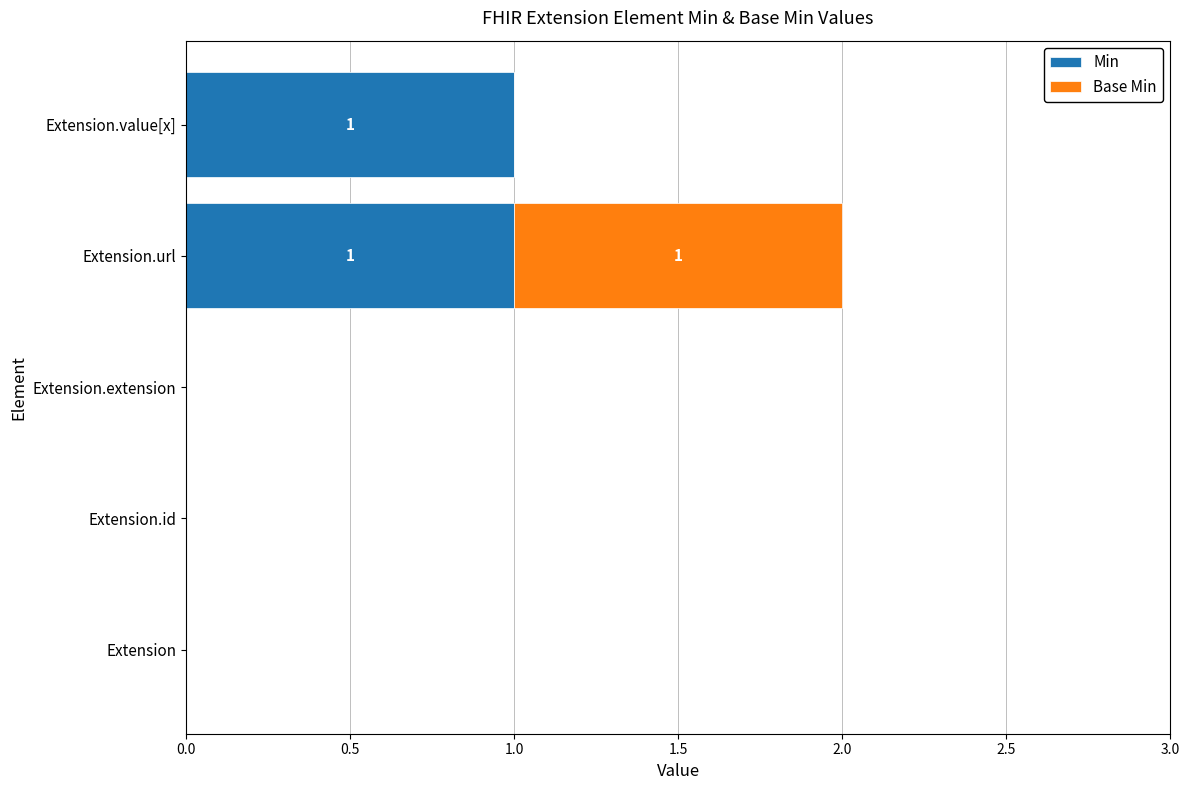

The value of Min at Extension.extension is 0. True or false?

True